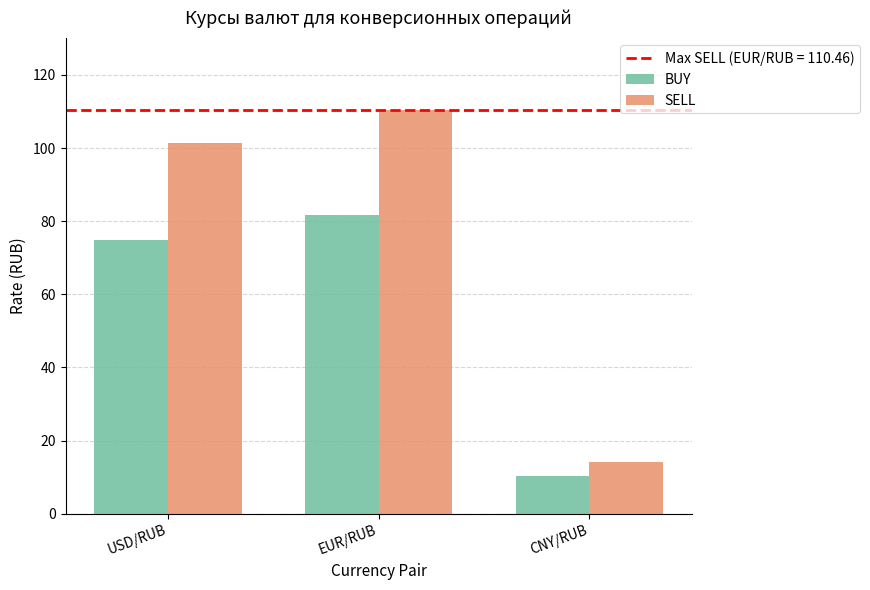

How many groups of bars are there?

3